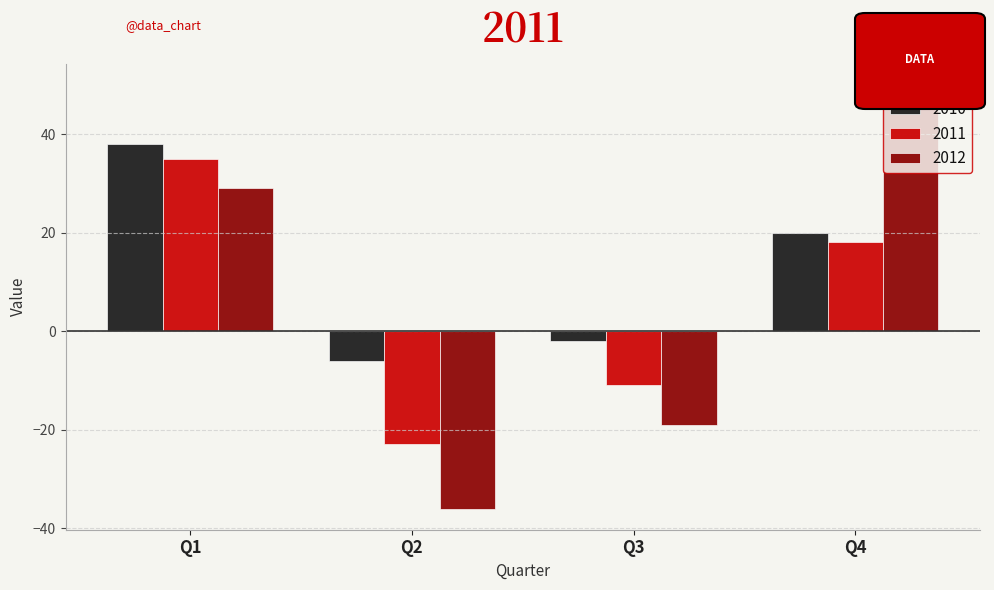

Between Q1 and Q4, which series saw the biggest shift?

2012